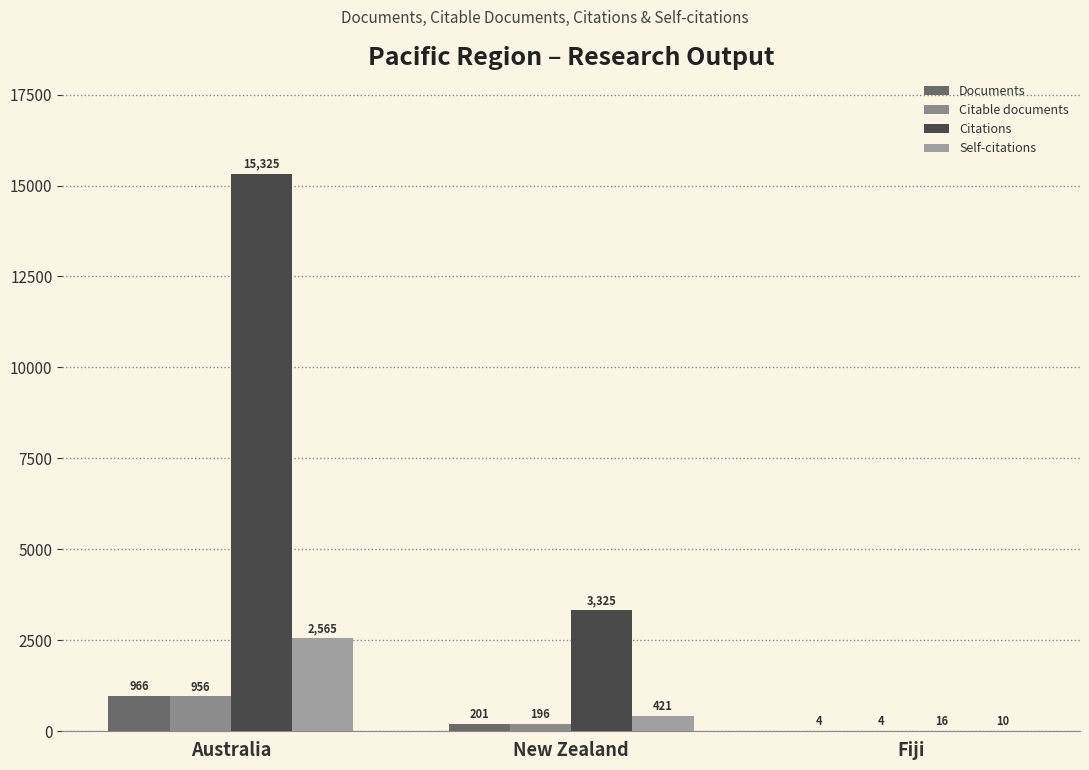

Reading right to left, what are all the values shown in this chart?

Documents: Fiji=4	New Zealand=201	Australia=966
Citable documents: Fiji=4	New Zealand=196	Australia=956
Citations: Fiji=16	New Zealand=3325	Australia=15325
Self-citations: Fiji=10	New Zealand=421	Australia=2565